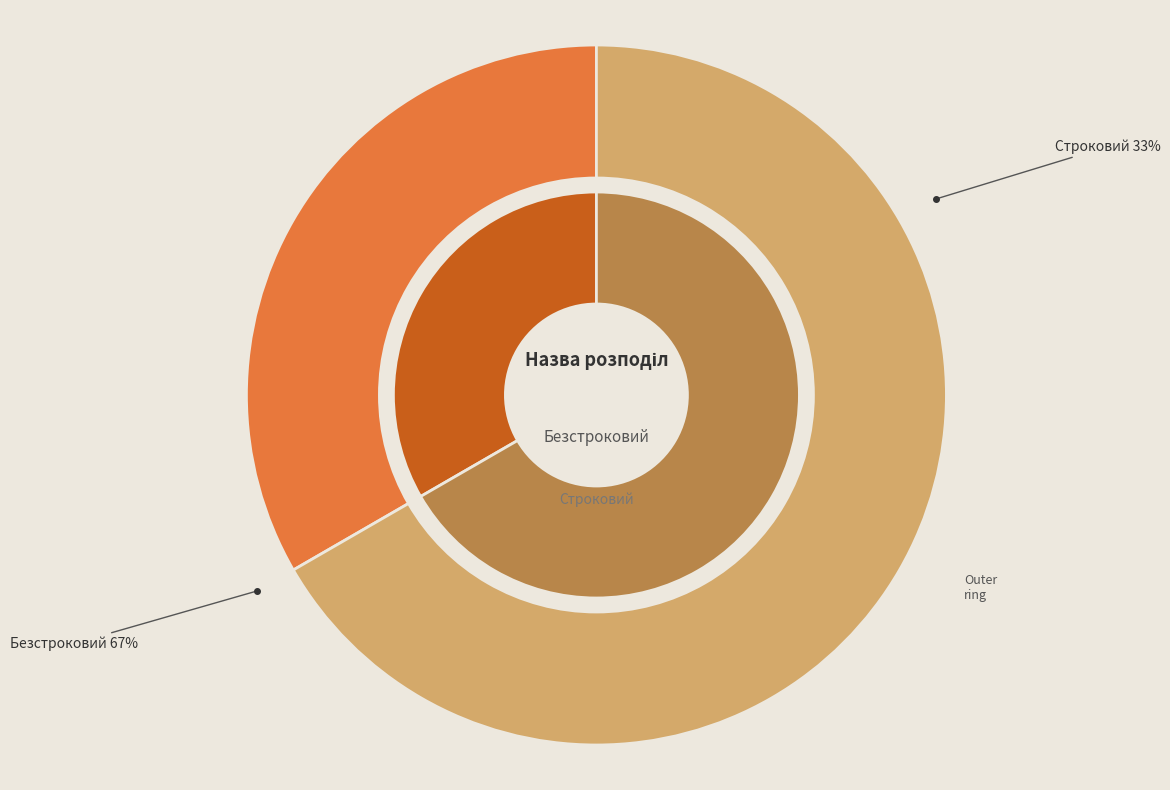

How many slices are in this pie chart?

2